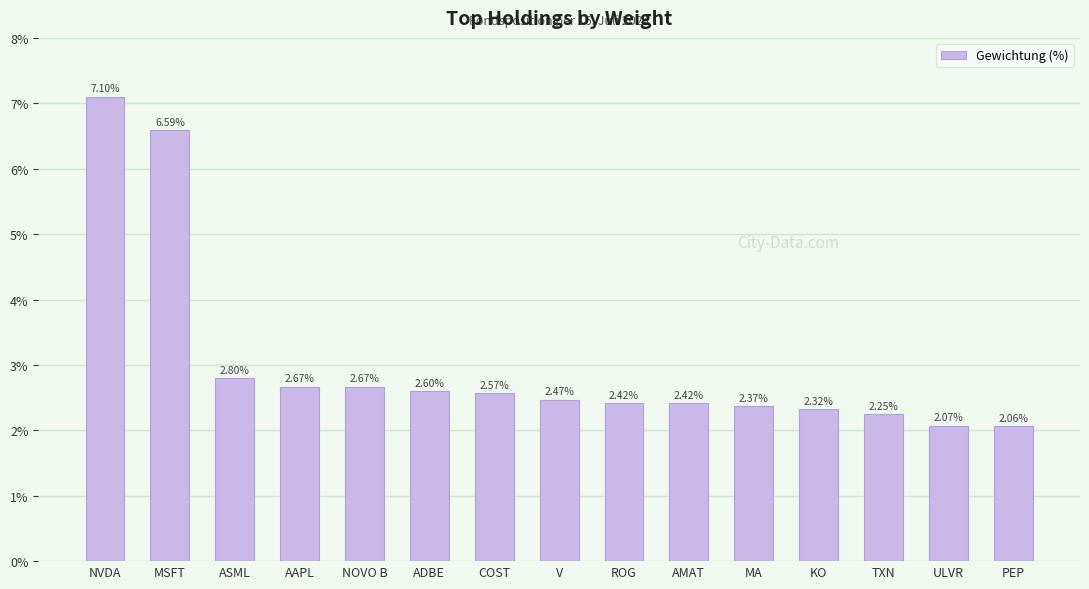

Where is the data nearest to the value 4?

ASML